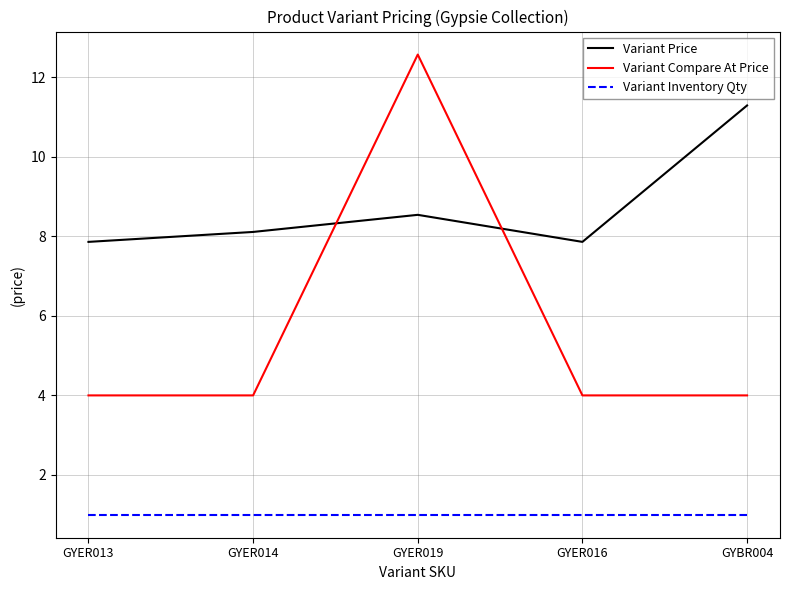

Which series has the largest range (max minus min)?

Variant Compare At Price